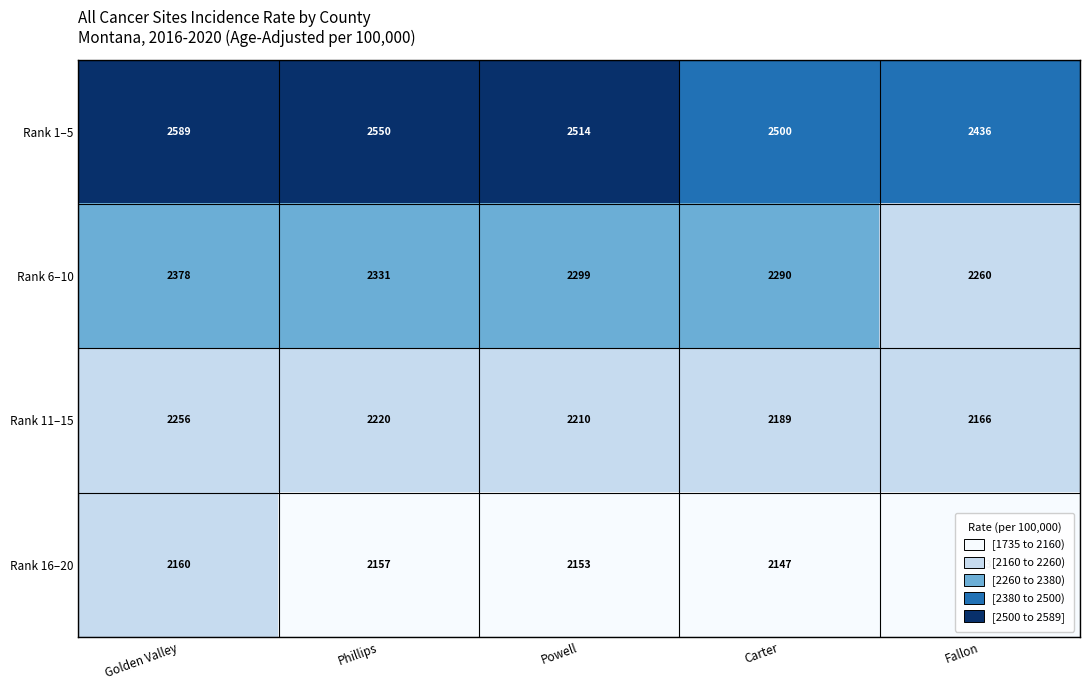

What is the spread (max minus min) of values at Fallon?

333